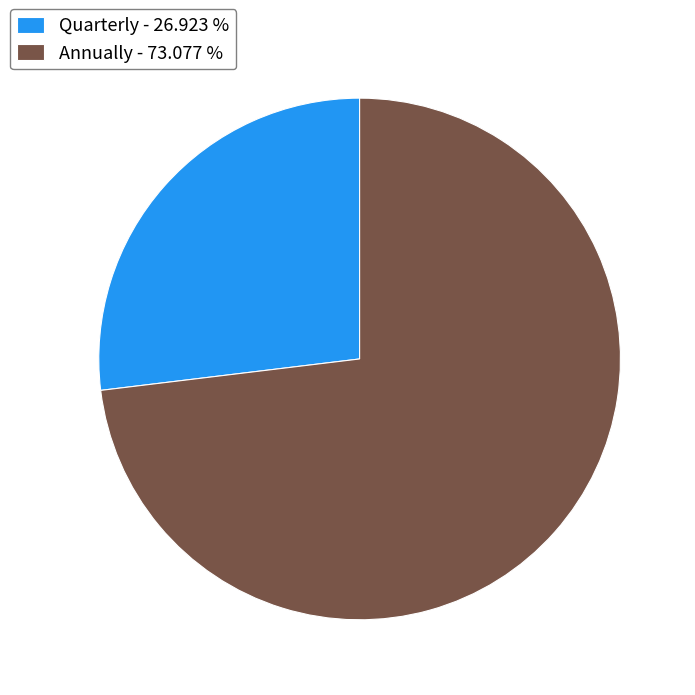

Does any single category account for the majority?

Yes